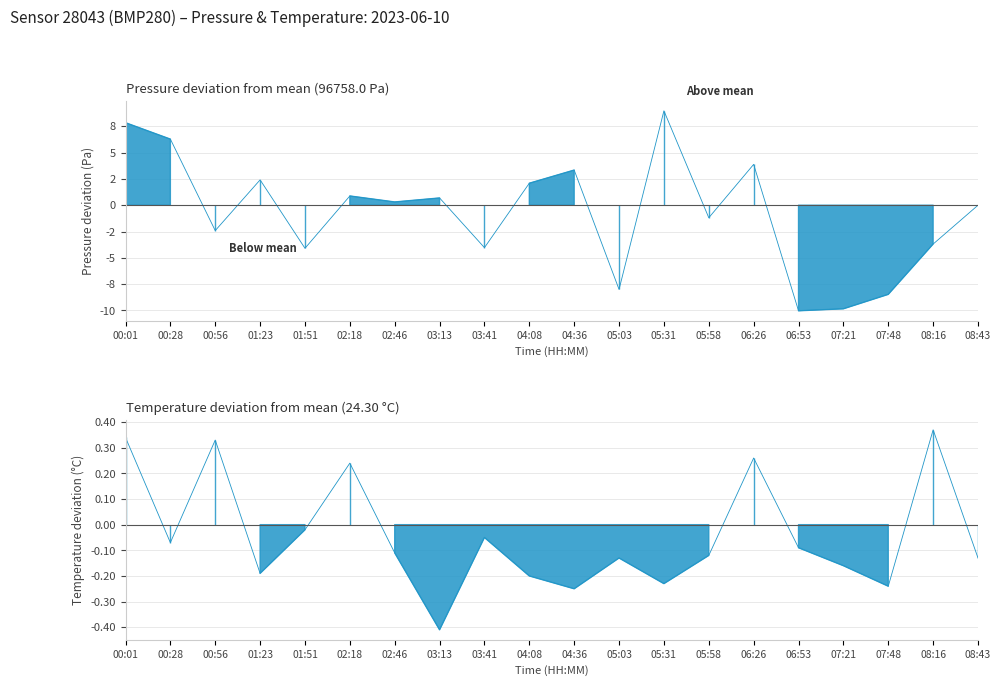

At 01:23, list the series in order from smallest to largest.

temperature, pressure